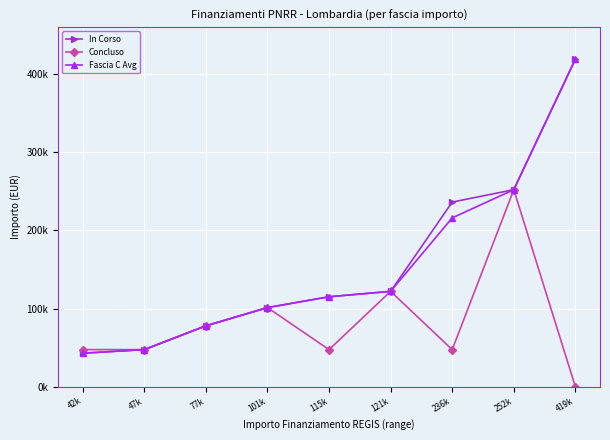

True or false: Fascia C Avg and In Corso cross at least once.

False